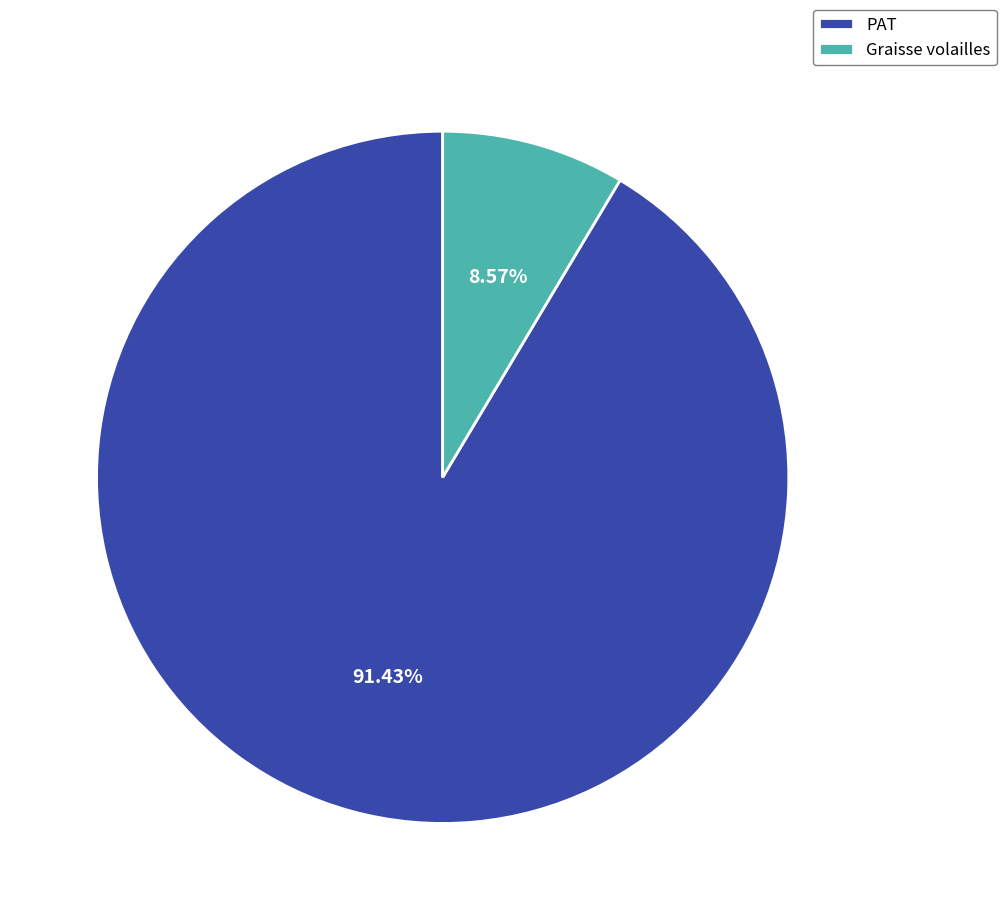

What is the ratio of the value at PAT to the value at Graisse volailles?

10.7